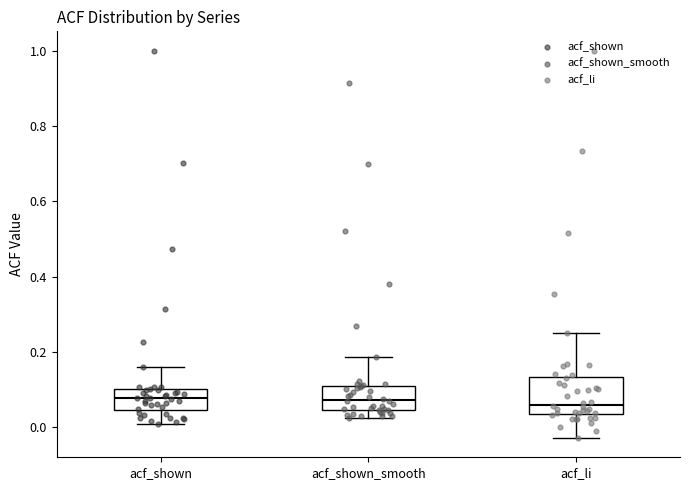

Reading left to right, read every box against the y-axis: the position of its median line, the range the box covers, and the ends of its whiskers. The values are not printed on the chart, so give them approximately, as read against the axis.

acf_shown: median 0.08, box 0.04 to 0.10, whiskers 0.02 to 0.16
acf_shown_smooth: median 0.08, box 0.04 to 0.12, whiskers 0.02 to 0.18
acf_li: median 0.06, box 0.04 to 0.14, whiskers -0.02 to 0.26